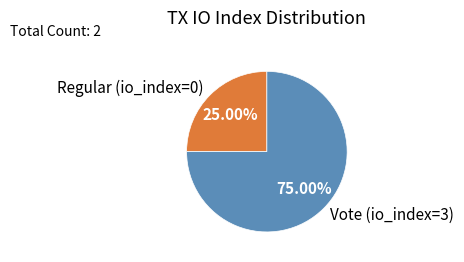

Rank the categories by value from lowest to highest.

Regular (io_index=0), Vote (io_index=3)